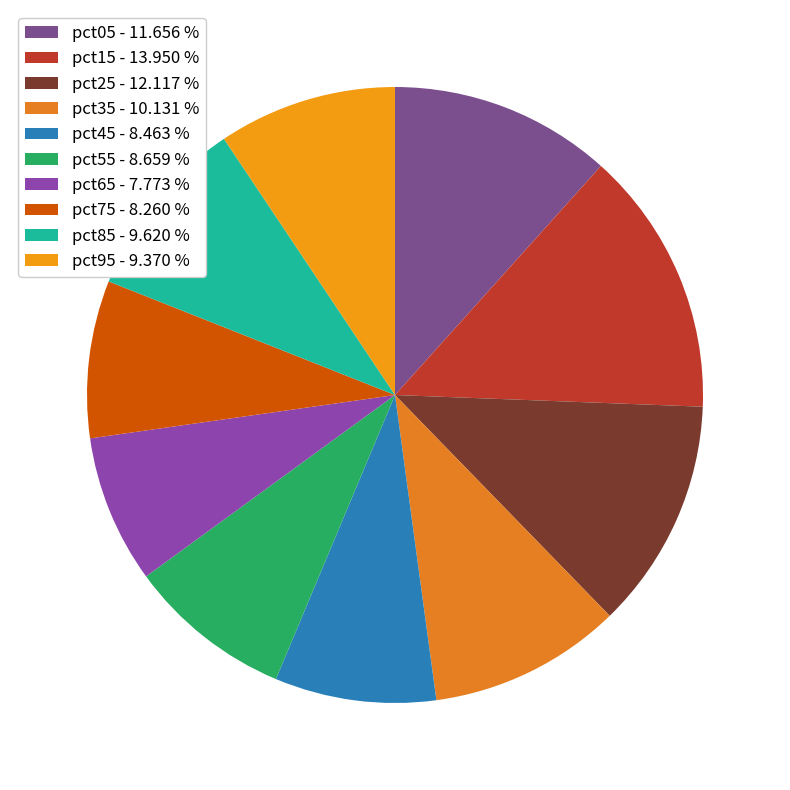

Count the number of slices in the pie.

10